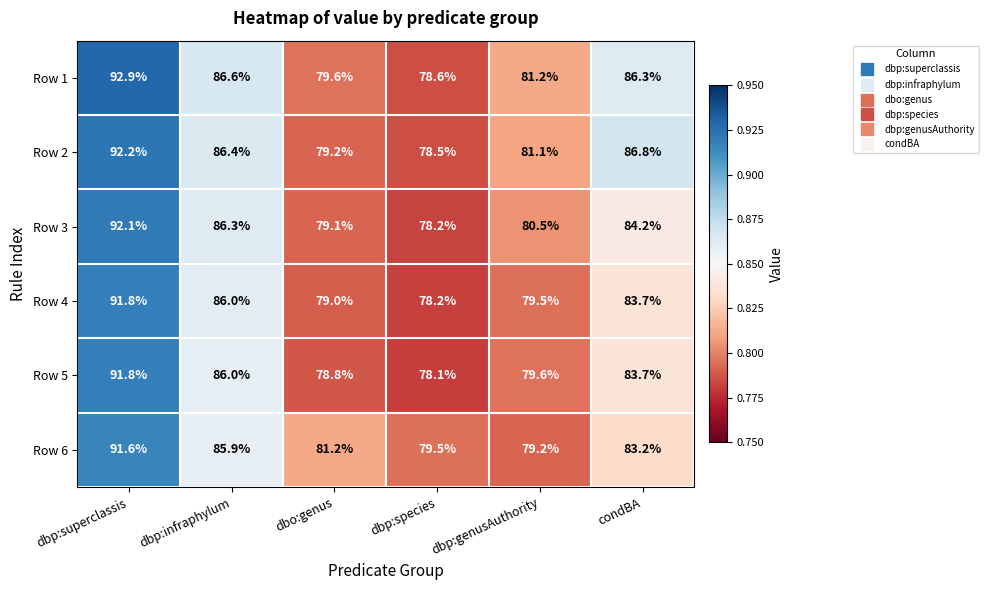

Which category has the highest value across all series?

dbp:superclassis